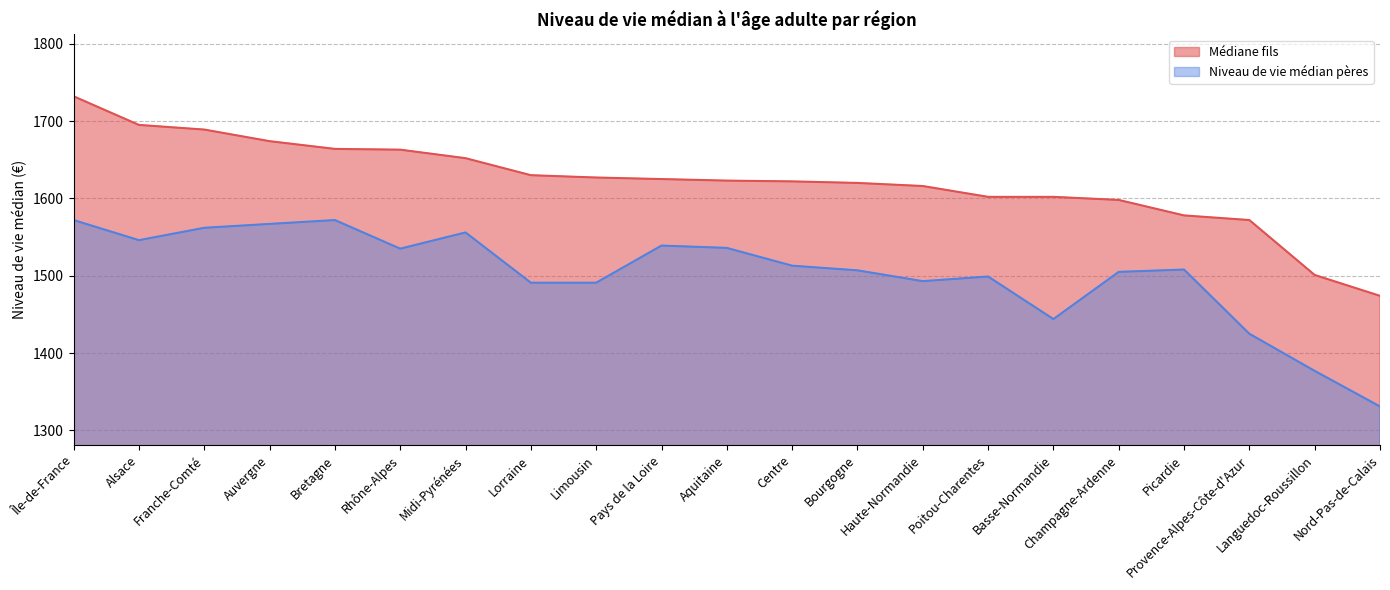

How many distinct data groups are displayed?

2